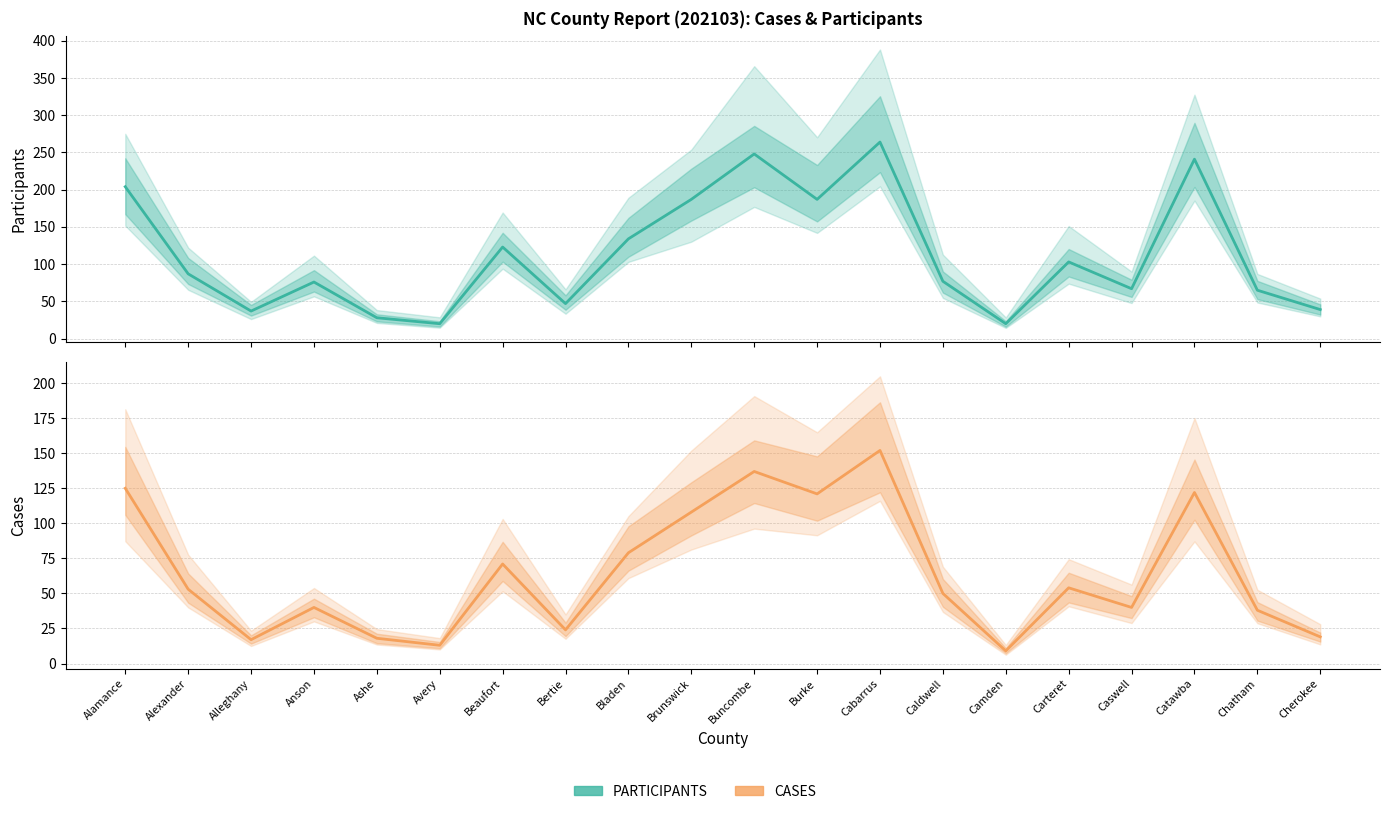

Reading left to right, what are all the values shown in this chart?

PARTICIPANTS: 204	87	37	76	28	20	123	47	134	187	248	187	264	77	20	103	67	241	65	39
CASES: 125	53	17	40	18	13	71	24	79	108	137	121	152	50	9	54	40	122	38	19